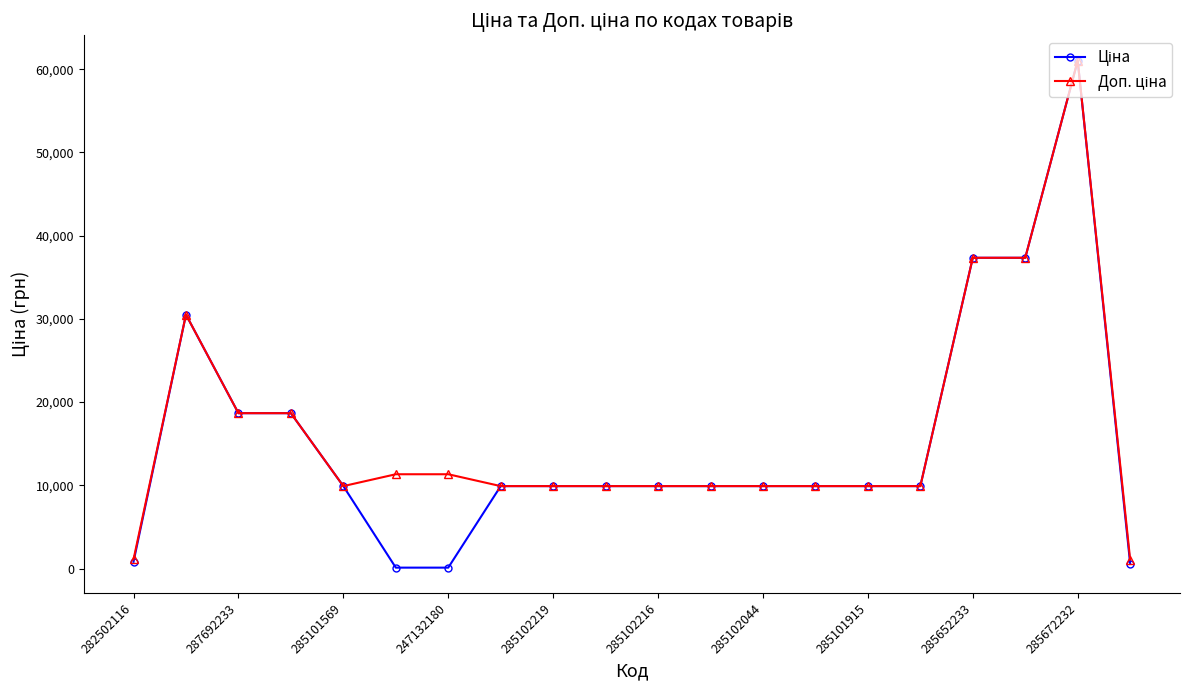

What is the maximum value shown in the chart?

61024.7